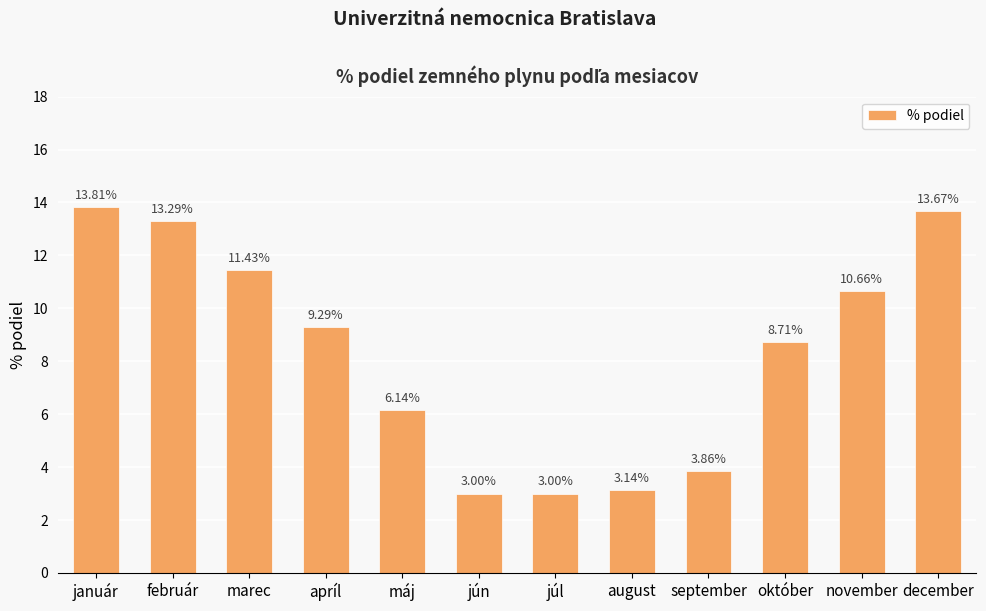

What is the change in value from apríl to október?

-0.6